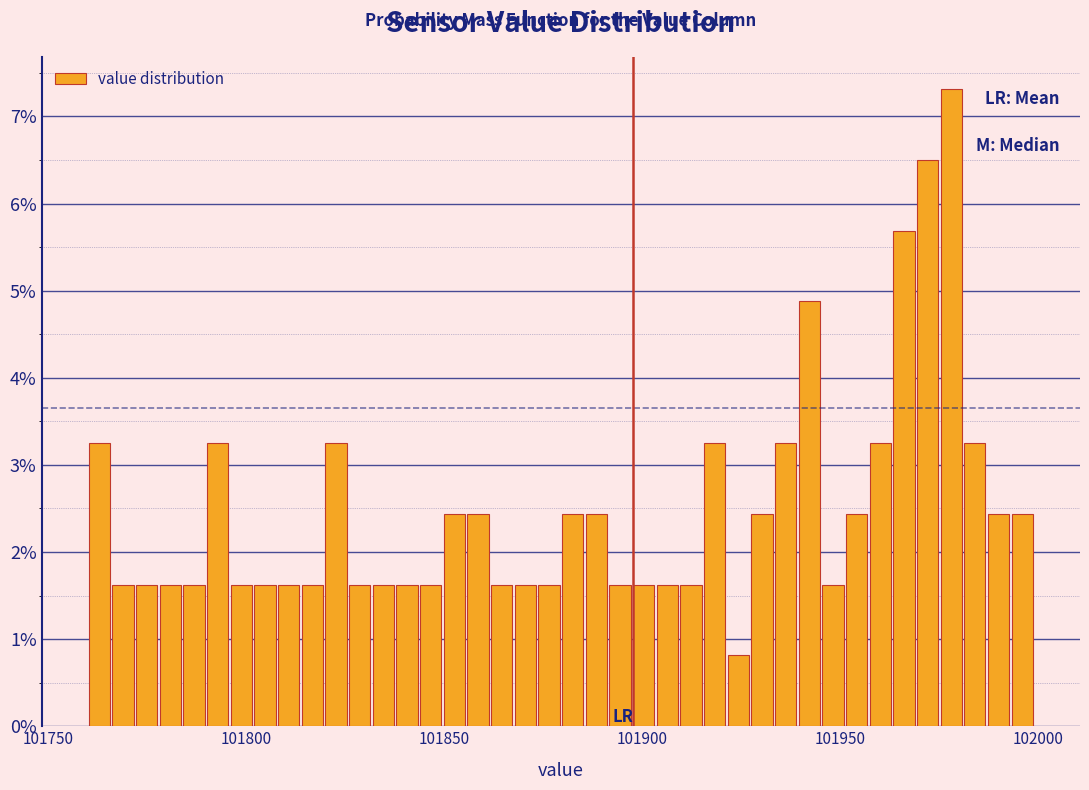

Read against the x-axis, roughly where is the centre of the tallest bar?

101980